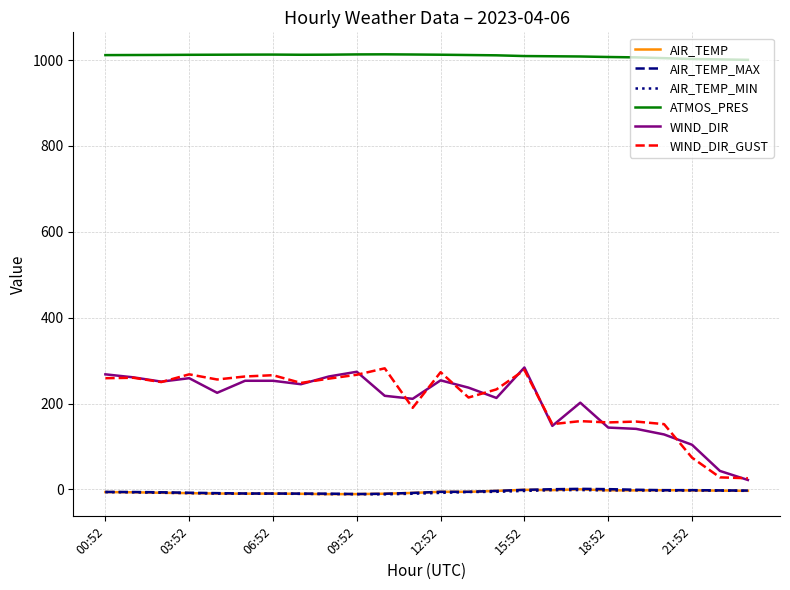

True or false: ATMOS_PRES and WIND_DIR intersect in this chart.

False